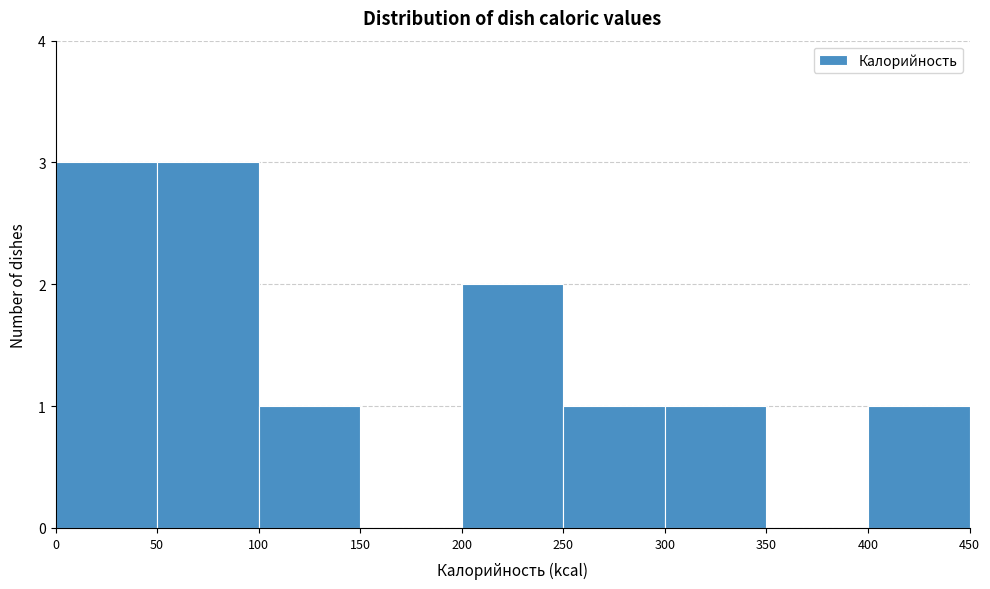

What is the height of the bar covering 0 to 50 on the x-axis? The values are not printed on the chart, so give them approximately, as read against the axis.

3